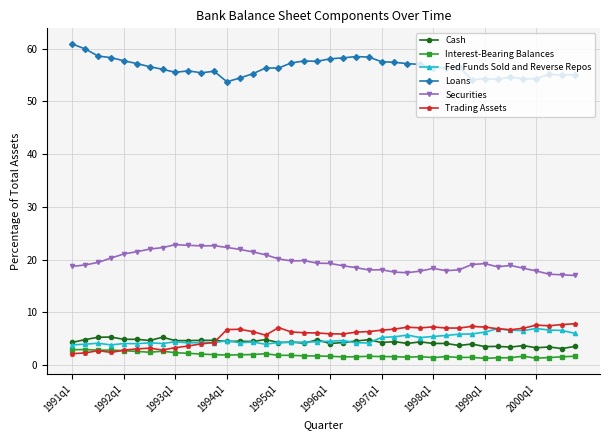

Which series has the largest total across all categories?

Loans